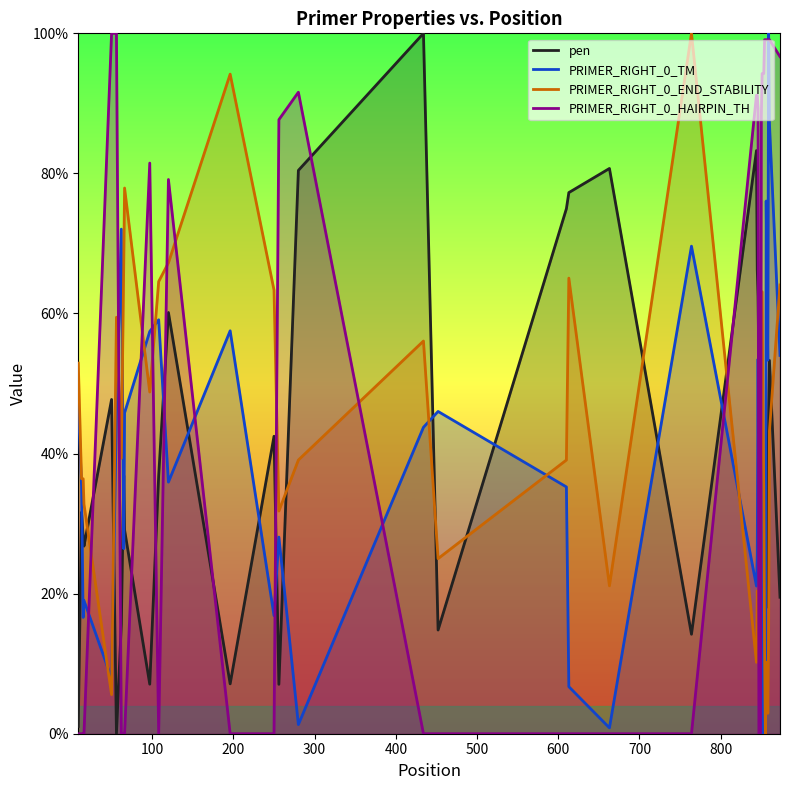

Reading right to left, list all the values displayed in this chart.

pen: 19.5	53.3	46.4	33.5	24.5	18.0	22.1	17.6	7.9	23.5	22.5	12.9	28.5	34.4	51.7	62.5	66.3	83.3	14.2	80.7	77.3	75.0	14.8	100.0	80.4	7.1	42.5	7.1	60.1	36.9	7.1	29.1	36.9	15.6	0.0	47.7	26.8	28.2	31.6	1.0
PRIMER_RIGHT_0_TM: 54.0	87.1	100.0	53.3	62.6	76.1	2.4	34.8	26.7	0.0	26.3	42.7	16.0	30.7	25.8	53.5	25.5	21.1	69.6	0.8	6.7	35.2	46.0	43.7	1.3	28.1	16.9	57.5	35.9	59.1	57.4	45.8	26.4	72.0	45.4	7.9	19.0	16.6	35.4	47.1
PRIMER_RIGHT_0_END_STABILITY: 64.1	43.2	14.8	2.9	10.2	10.2	0.0	11.9	35.2	44.9	63.1	63.1	42.7	30.6	14.8	14.8	20.4	10.2	100.0	21.1	65.0	39.1	25.0	56.1	39.1	31.8	63.3	94.2	67.2	64.6	48.8	77.9	67.2	39.3	59.5	5.6	32.8	36.4	36.4	52.9
PRIMER_RIGHT_0_HAIRPIN_TH: 96.7	99.1	99.1	99.1	99.1	99.1	99.1	99.1	94.3	94.3	94.3	88.2	0.0	0.0	0.0	89.3	91.2	91.2	0.0	0.0	0.0	0.0	0.0	0.0	91.6	87.7	0.0	0.0	79.1	0.0	81.5	0.0	0.0	0.0	100.0	100.0	0.0	0.0	0.0	0.0